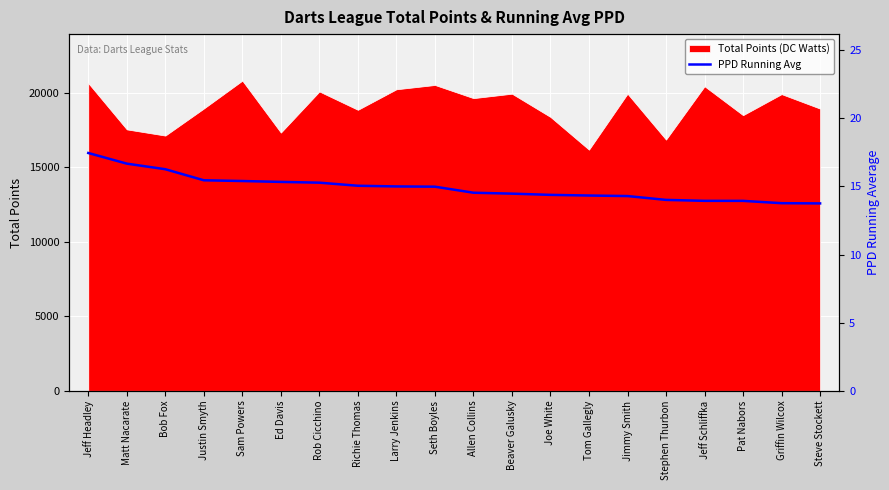

How many lines are shown in the chart?

1